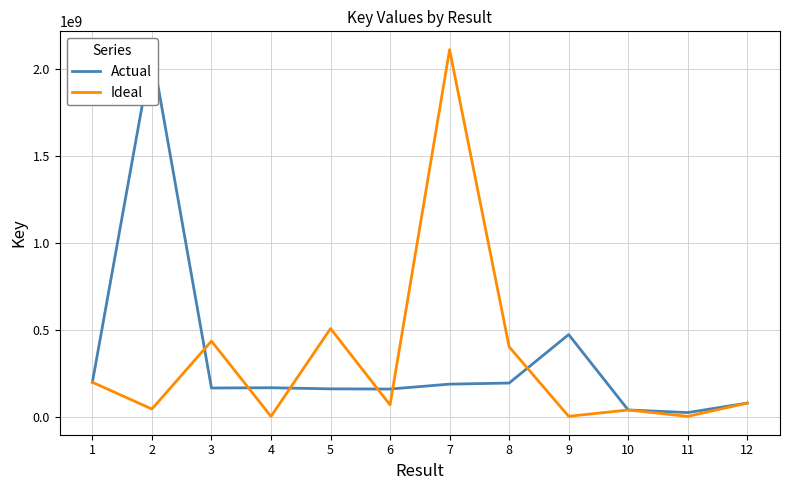

Is it true that Actual equals 77728629 at 12?

True